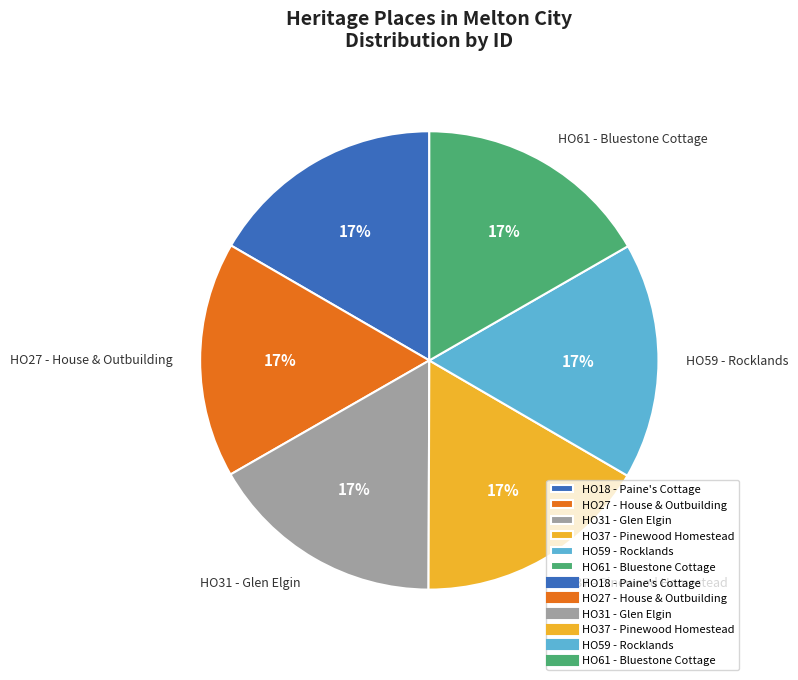

What percentage is the HO61 - Bluestone Cottage slice, to the nearest percent?

17%